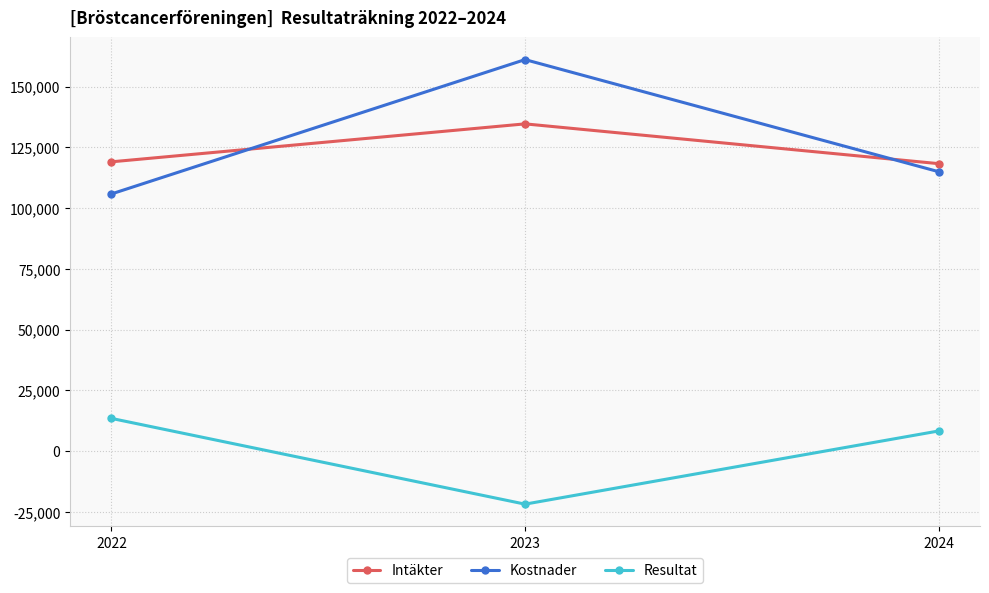

Which series has the largest range (max minus min)?

Kostnader